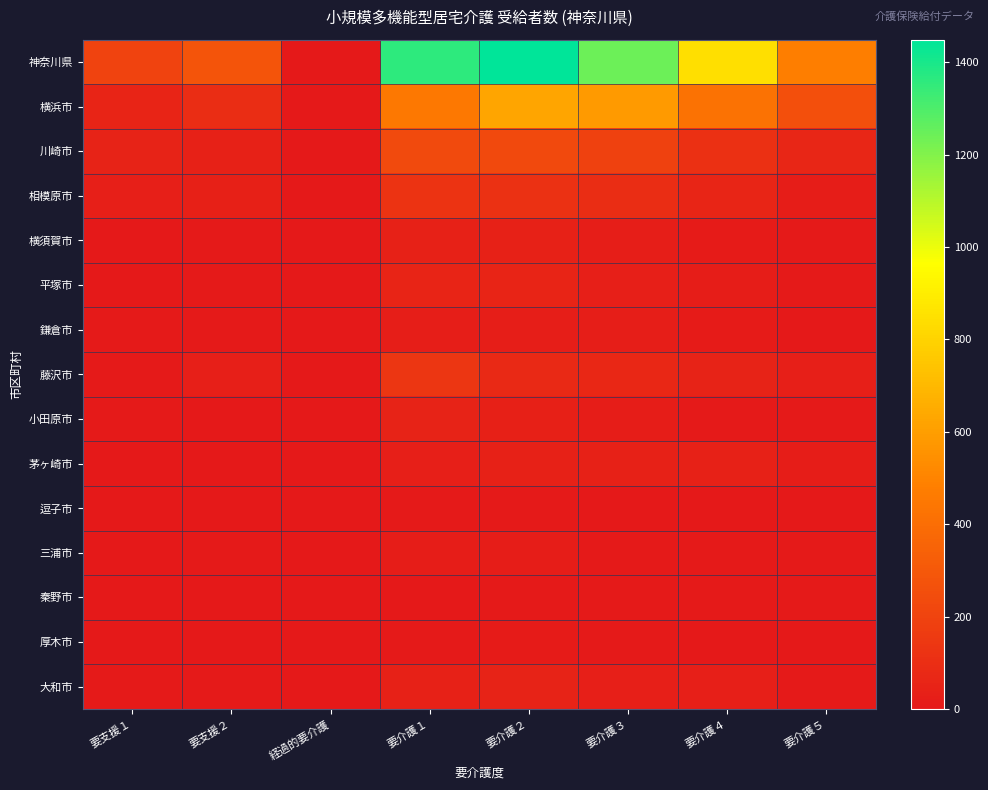

Rank the series at 要支援２ from highest to lowest value.

神奈川県, 横浜市, 川崎市, 相模原市, 藤沢市, 横須賀市, 鎌倉市, 三浦市, 平塚市, 大和市, 小田原市, 逗子市, 厚木市, 茅ヶ崎市, 秦野市